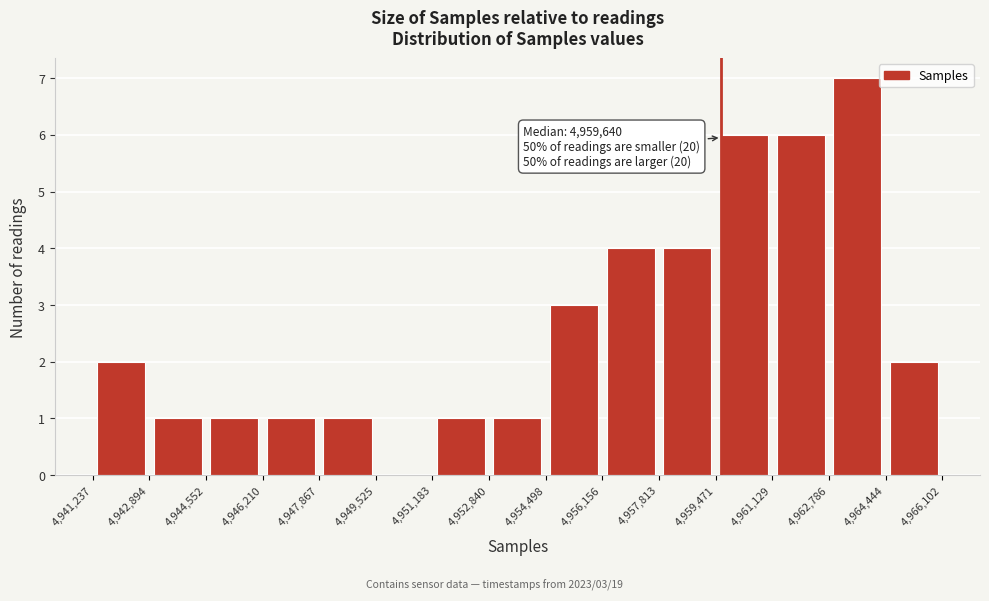

Over which range of the x-axis is the bar tallest?

4,962,786 to 4,964,444